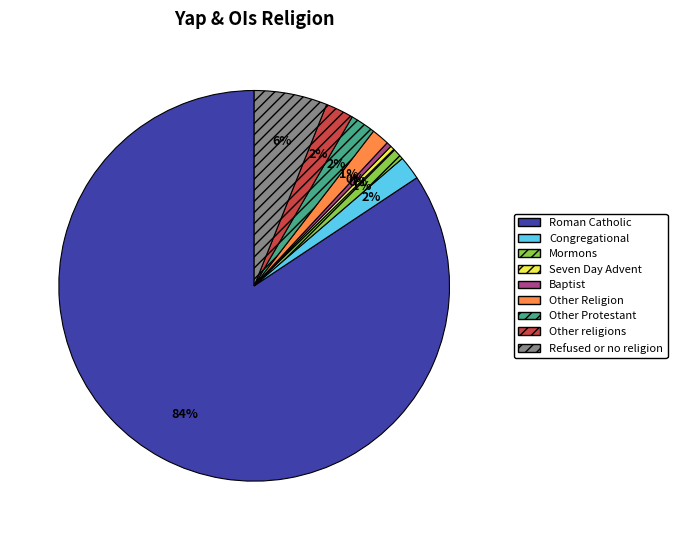

Is there any slice that represents more than half of the pie?

Yes